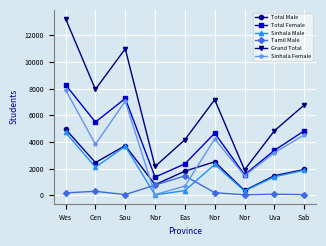

Reading right to left, list all the values displayed in this chart.

Total Male: 1936	1470	362	2514	1811	799	3726	2453	4954
Total Female: 4831	3365	1545	4657	2356	1364	7257	5486	8281
Sinhala Male: 1878	1386	324	2315	354	31	3670	2105	4715
Tamil Male: 53	84	38	199	1457	768	56	302	183
Grand Total: 6767	4835	1907	7171	4167	2163	10983	7939	13235
Sinhala Female: 4528	3181	1475	4226	693	54	7046	3828	7900